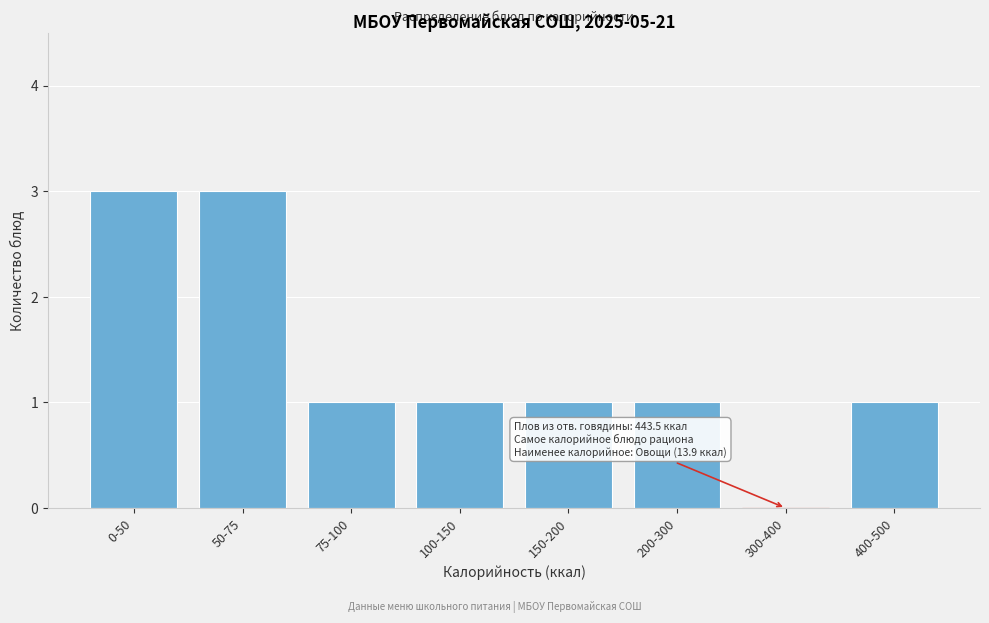

Reading left to right, what are all the values shown in this chart?

0-50=3	50-75=3	75-100=1	100-150=1	150-200=1	200-300=1	300-400=0	400-500=1